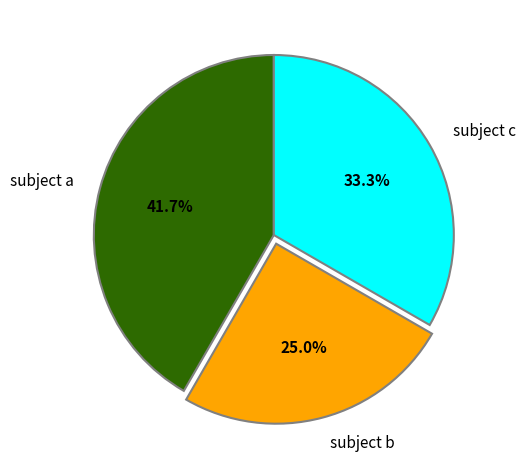

Is the sum of subject c and subject a greater than half?

Yes